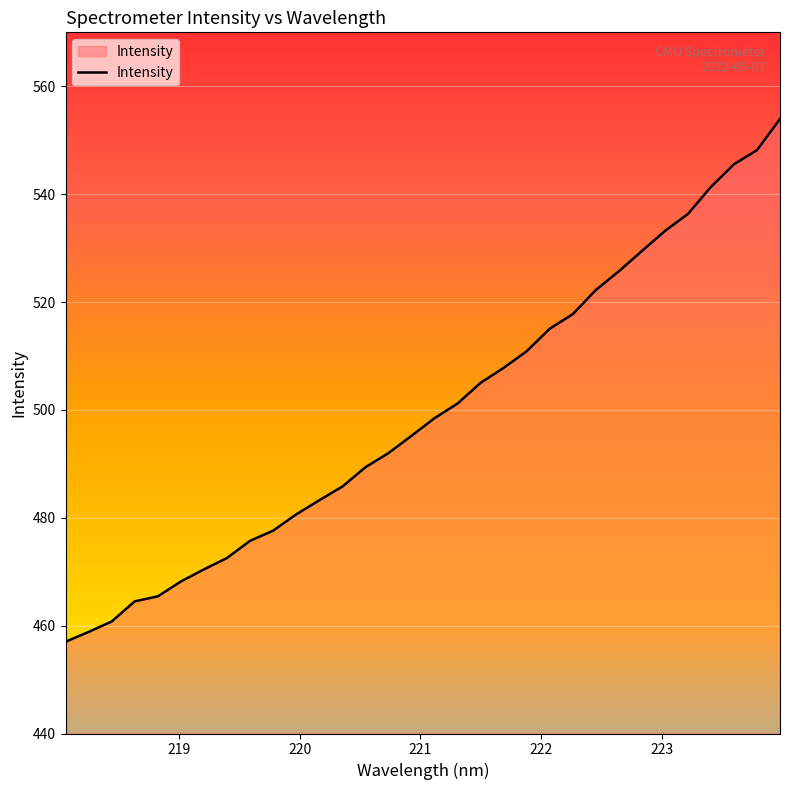

What is the minimum value shown in the chart?

457.0